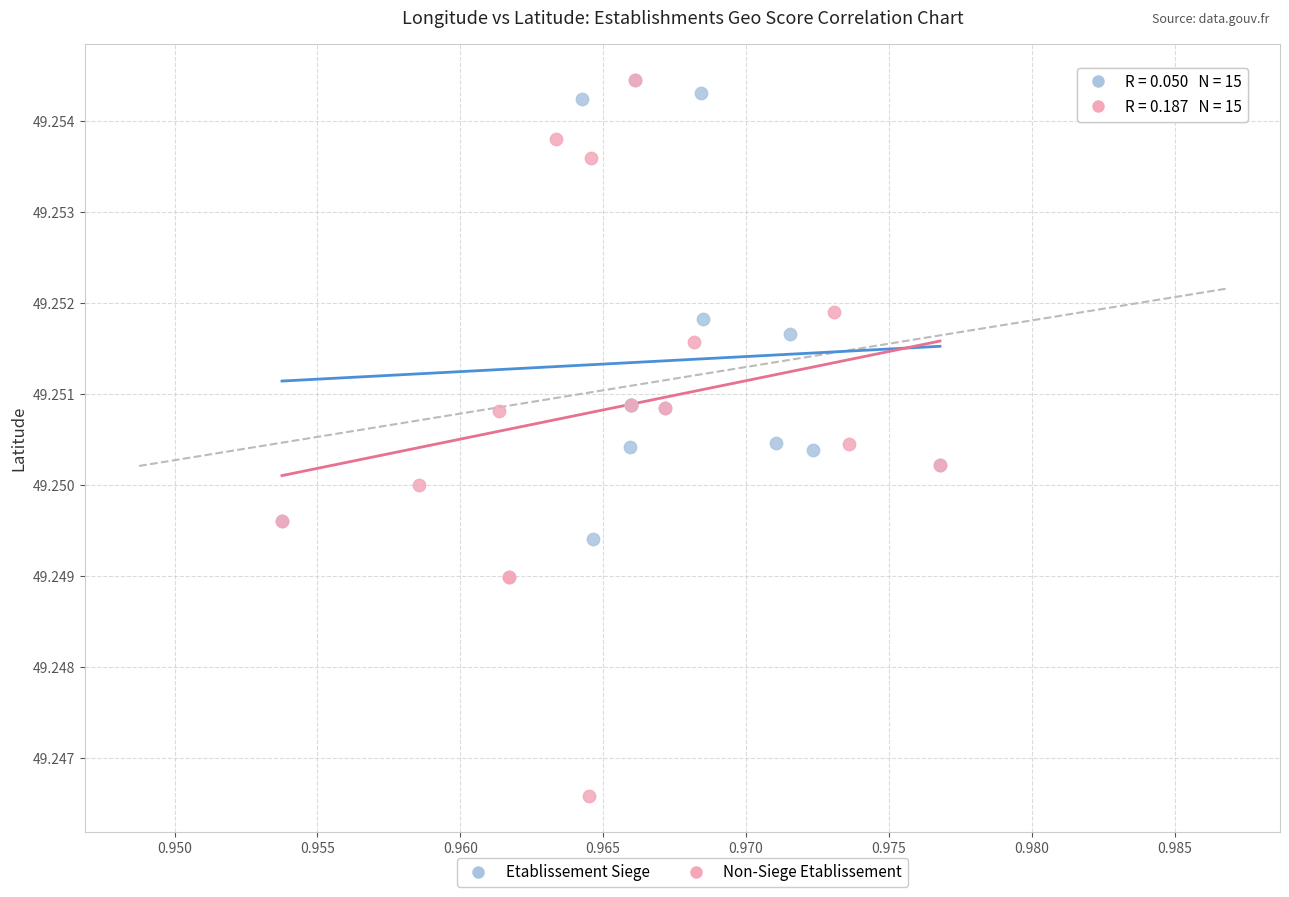

Which series has the largest Y range (max minus min)?

Non-Siege Etablissement